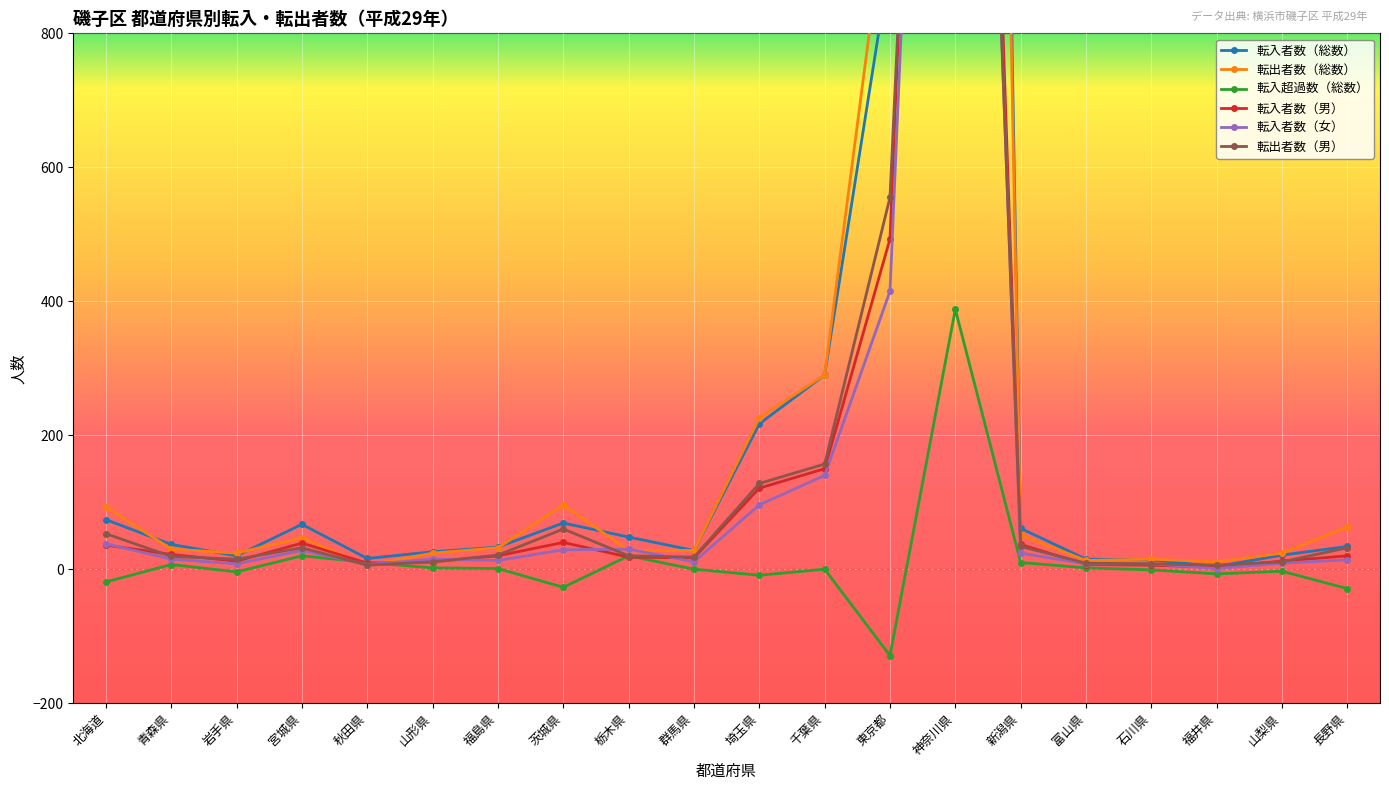

The value of 転入超過数（総数） at 千葉県 is -279. True or false?

False